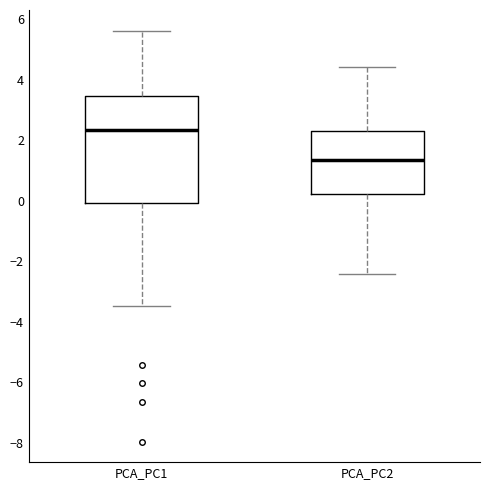

Reading left to right, transcribe this box plot: for each box, give where its median line is, the range the box spans, and where its two whiskers end, as read against the y-axis. The values are not printed on the chart, so give them approximately, as read against the axis.

PCA_PC1: median 2.4, box 0.0 to 3.4, whiskers -3.4 to 5.6
PCA_PC2: median 1.4, box 0.2 to 2.4, whiskers -2.4 to 4.4